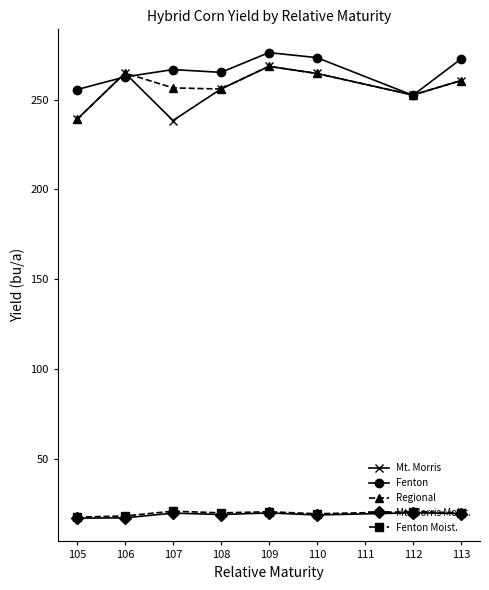

How many times do Regional and Fenton cross each other?

4